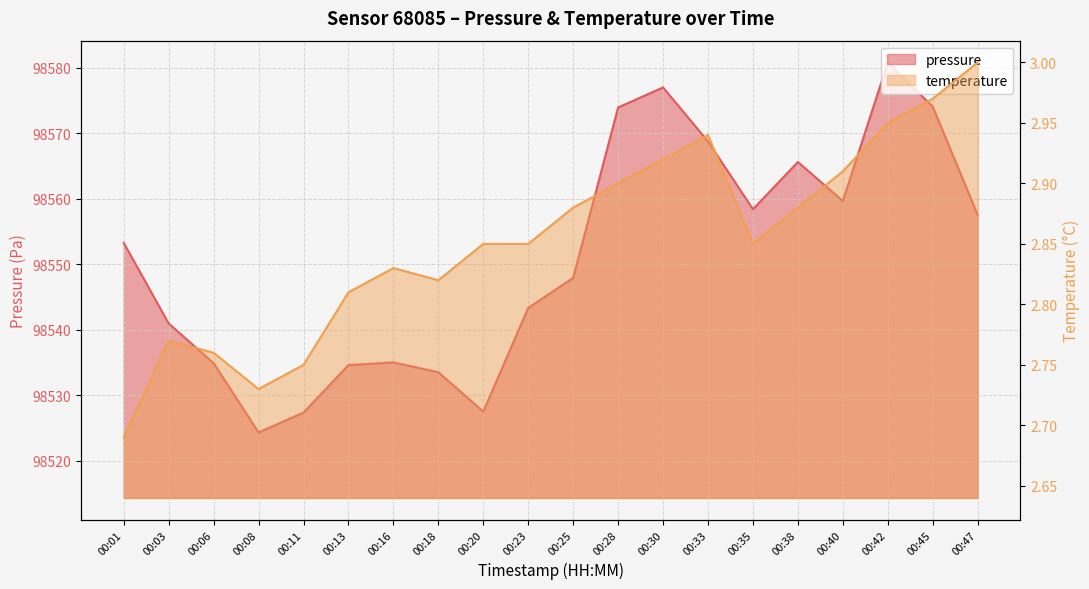

What is the value of the pressure point at the 2nd from the left?

98540.9